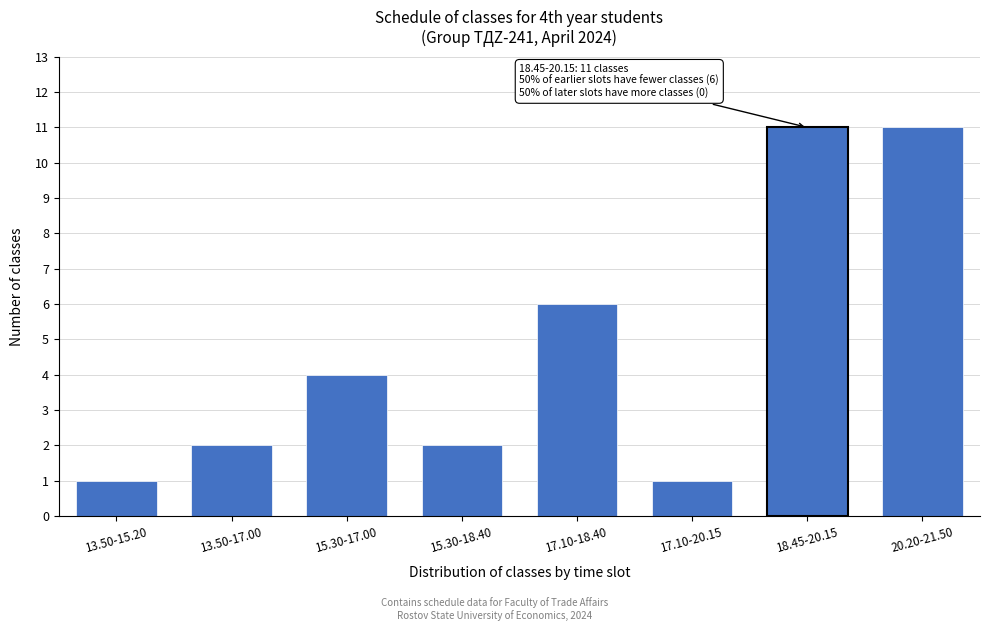

Reading left to right, extract all data points from this chart.

1	2	4	2	6	1	11	11